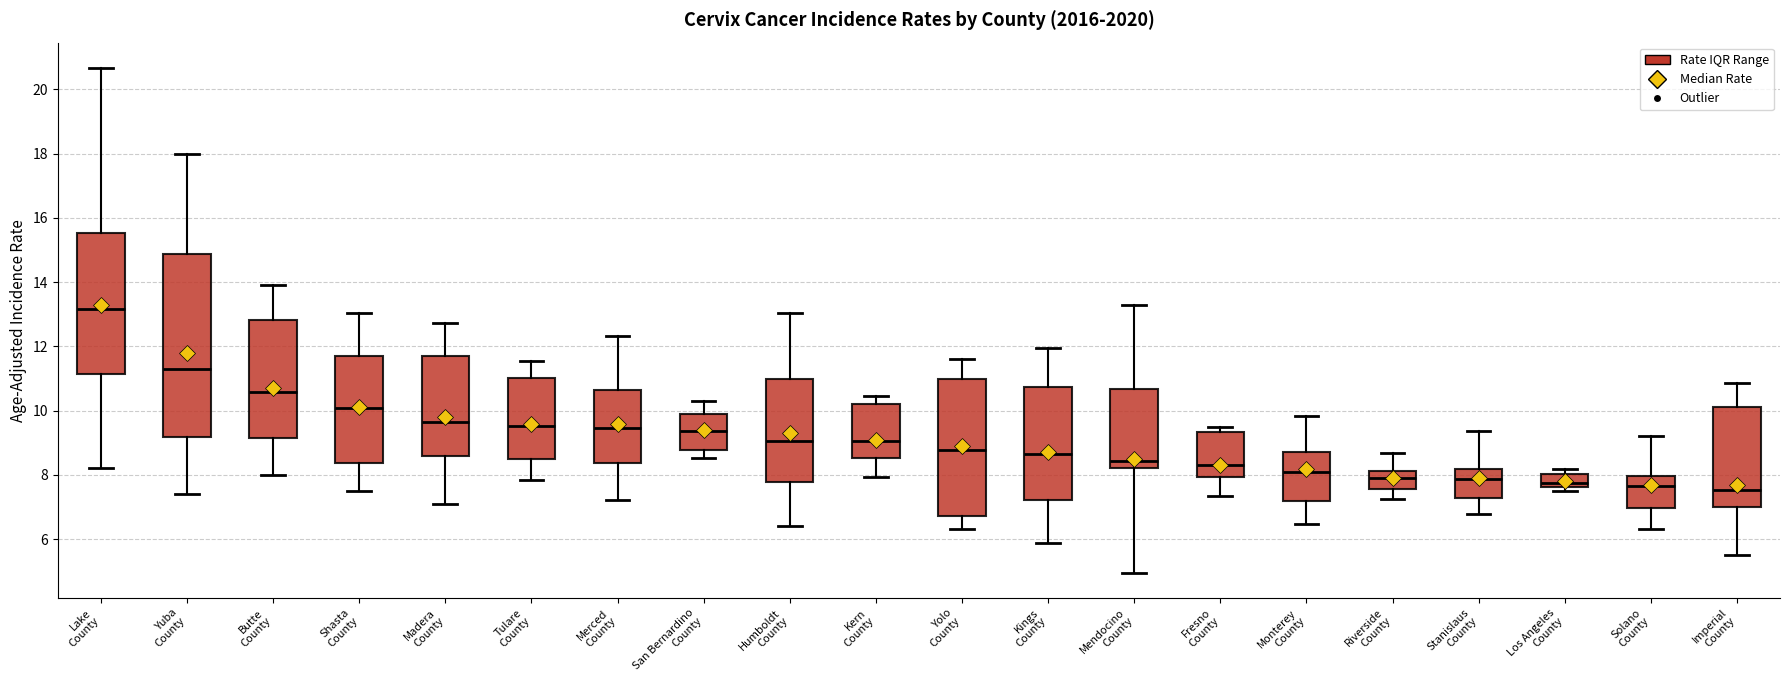

Which box has the highest median line?

Lake County